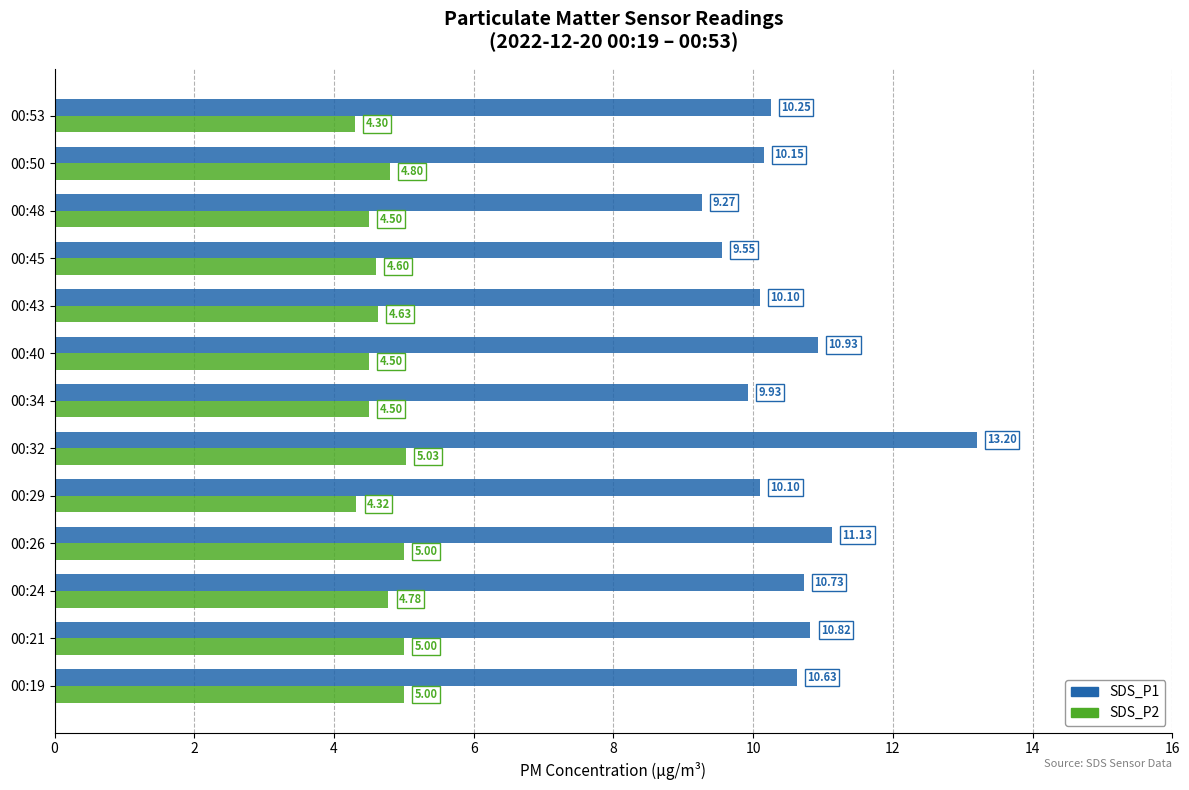

How many data points does each series have?

13